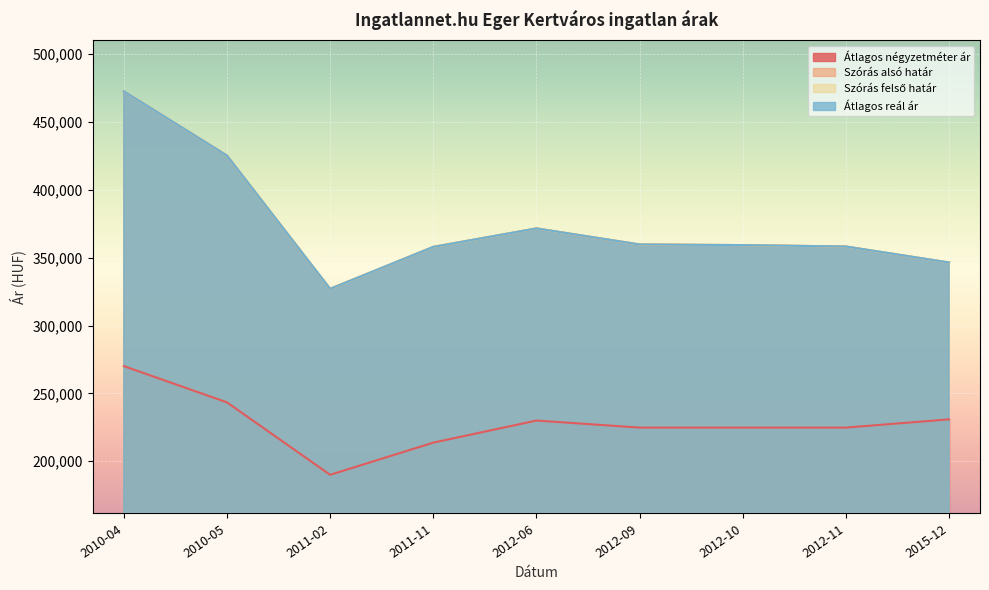

At how many categories does at least one series exceed 250154?

9